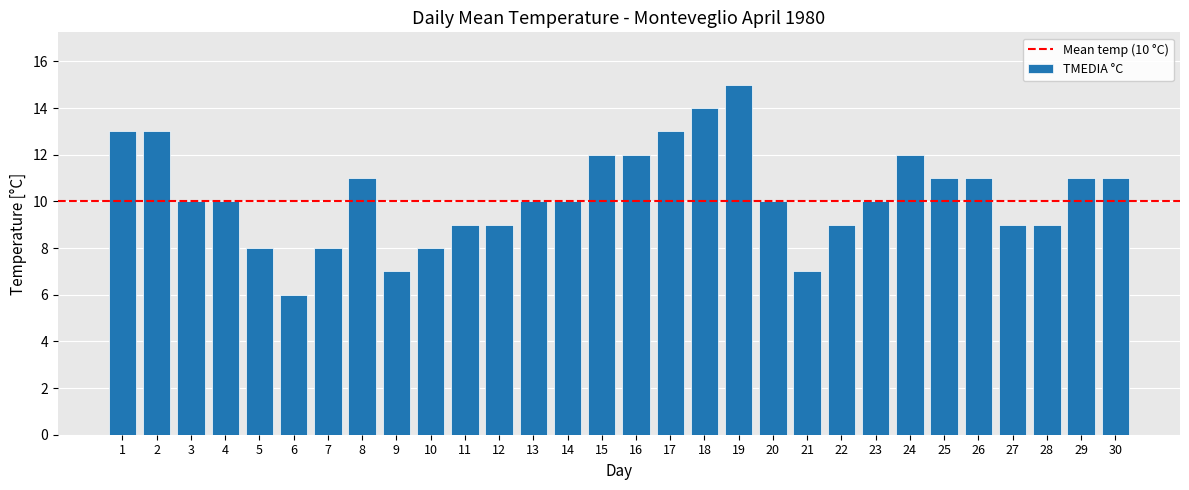

How many bars are there in total?

30